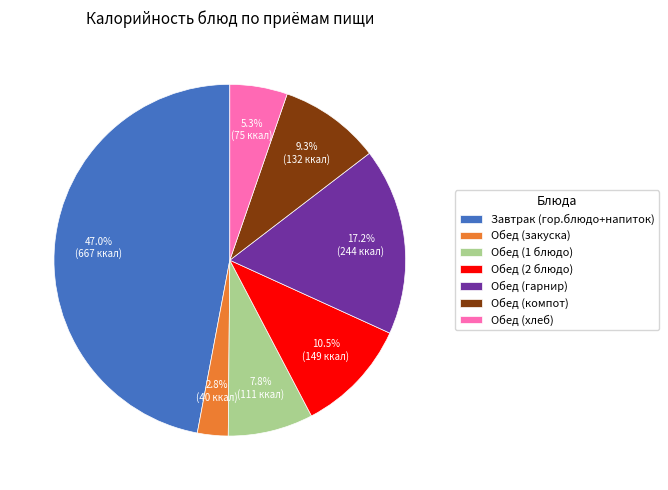

Which category has the biggest portion of the pie?

Завтрак (гор.блюдо+напиток)